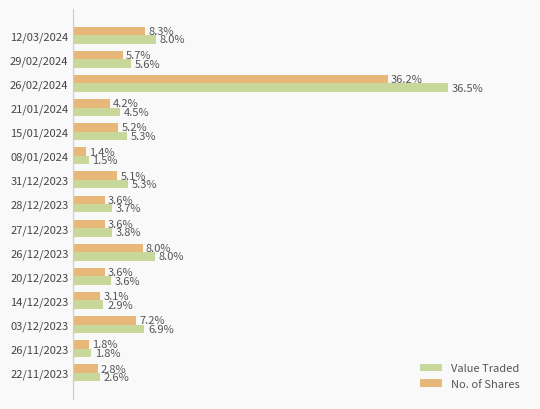

What are all the series names shown in the legend?

Value Traded, No. of Shares